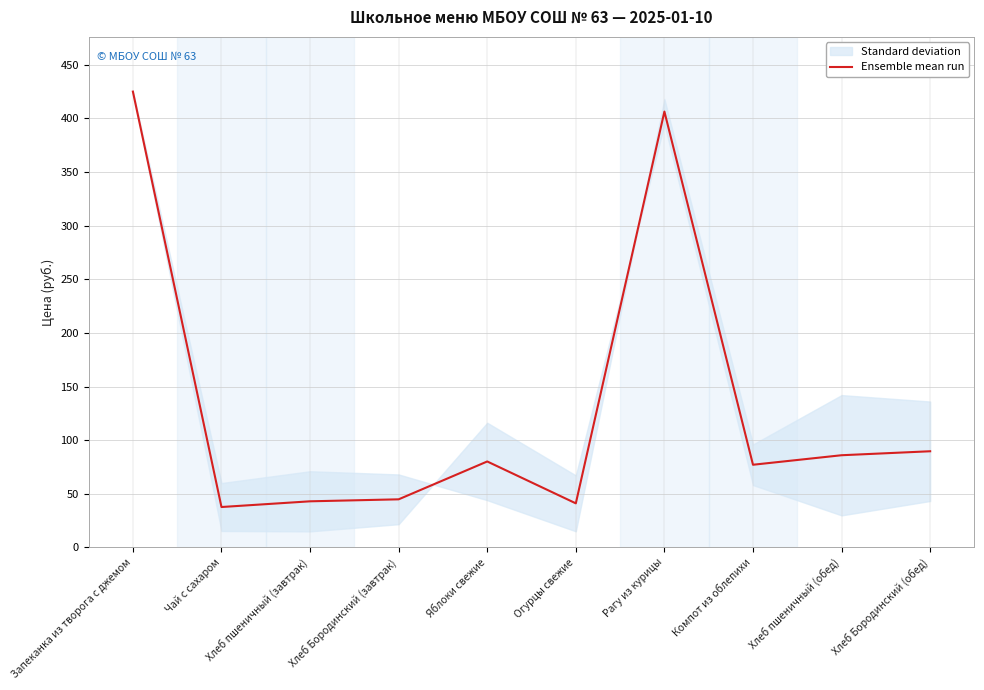

List the labels in order of value, largest first.

Запеканка из творога с джемом, Рагу из курицы, Хлеб Бородинский (обед), Хлеб пшеничный (обед), Яблоки свежие, Компот из облепихи, Хлеб Бородинский (завтрак), Хлеб пшеничный (завтрак), Огурцы свежие, Чай с сахаром